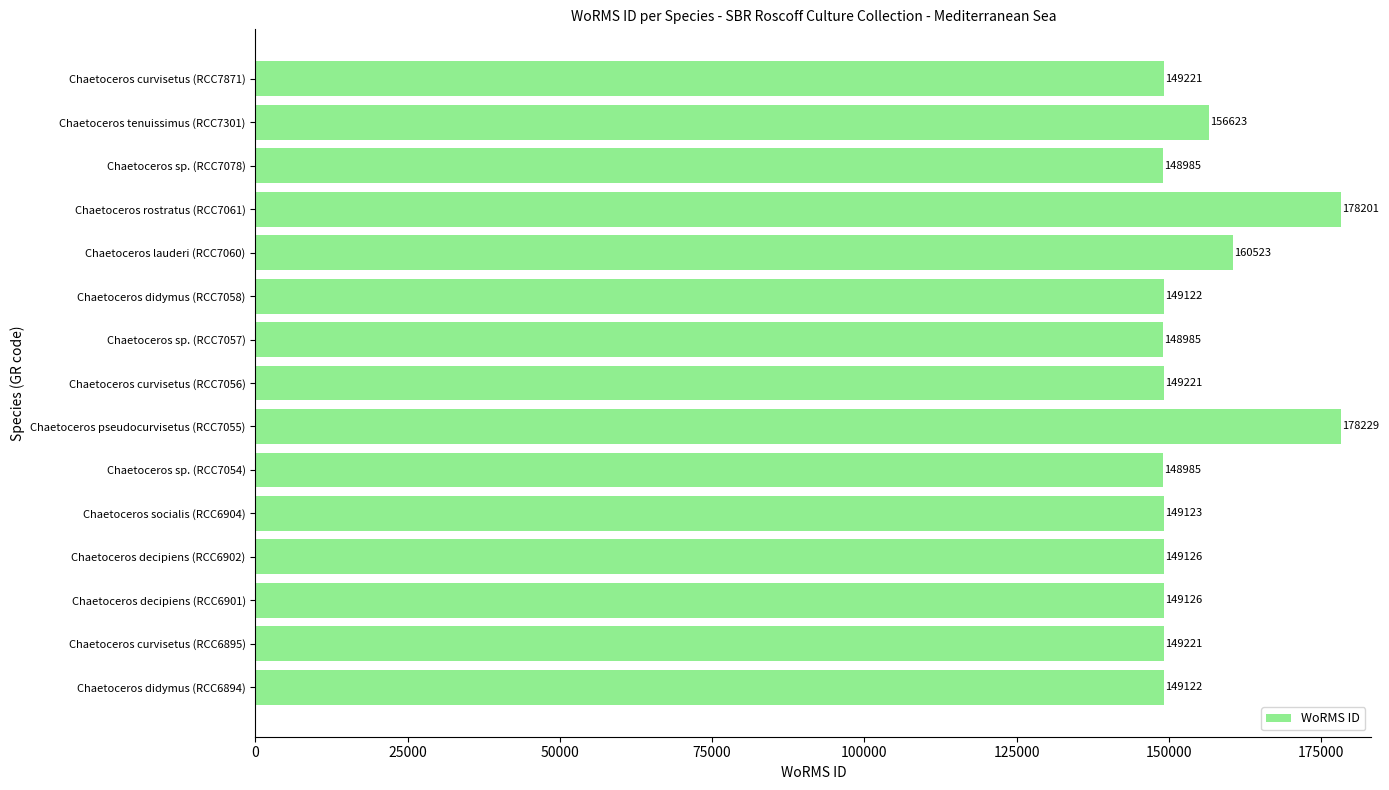

Are the bars horizontal?

Yes